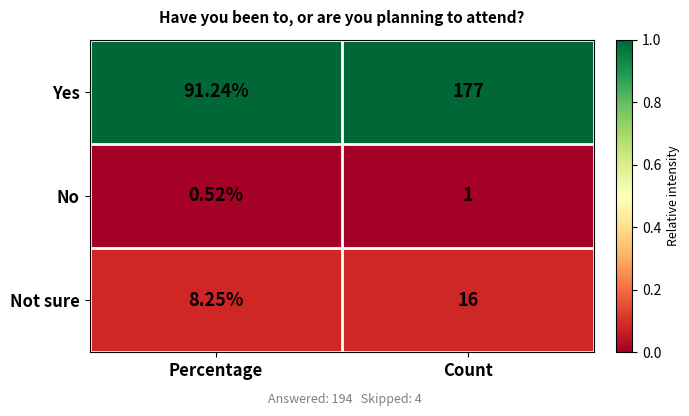

At which label does Yes reach its peak?

Count